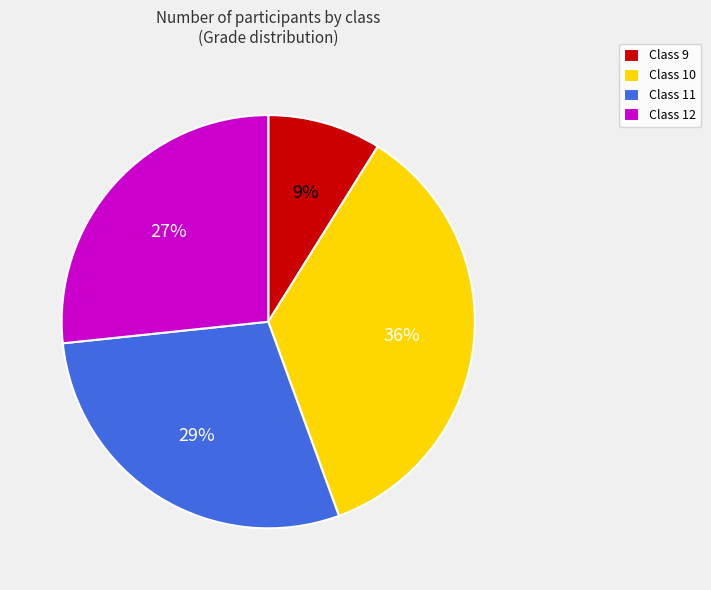

Is there any slice that represents more than half of the pie?

No